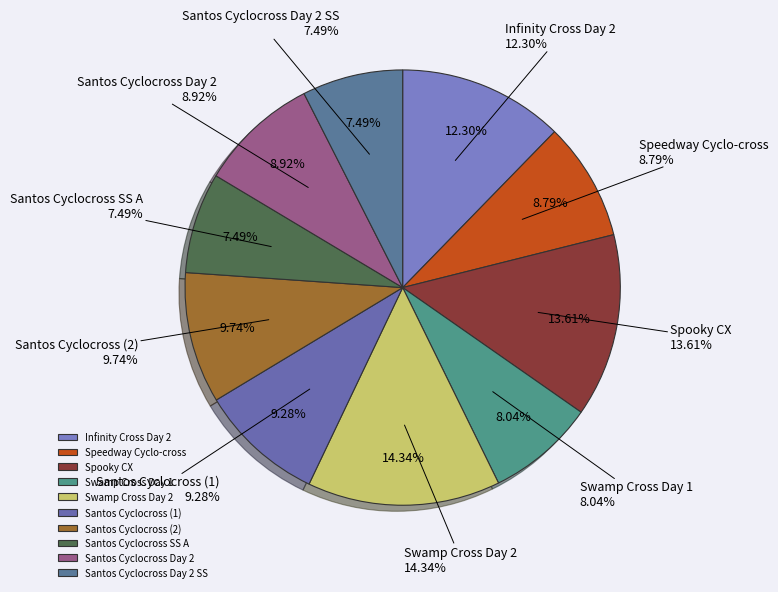

Combined, what portion of the pie is Santos Cyclocross SS A and Santos Cyclocross Day 2 SS?

15.0%